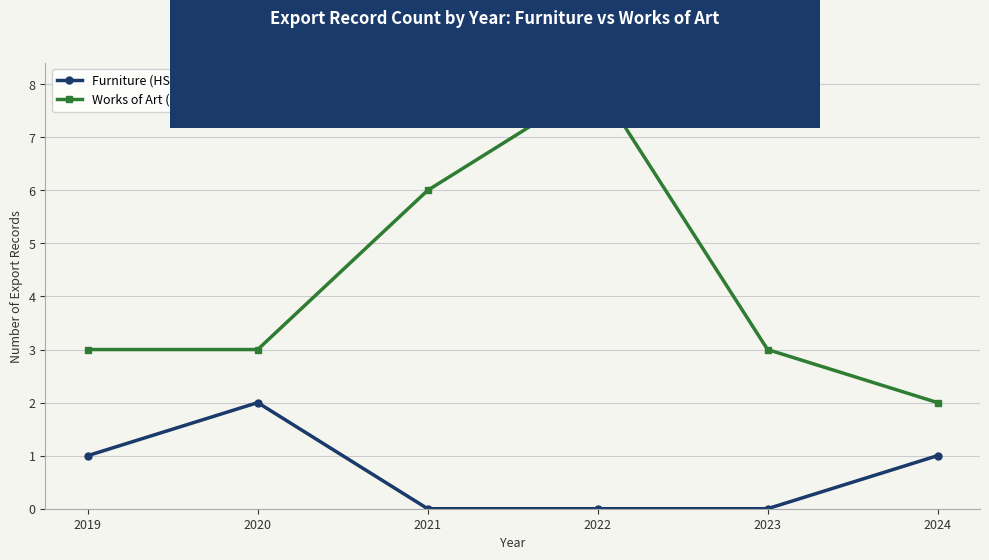

Which series has the largest total across all categories?

Works of Art (HS2=97)